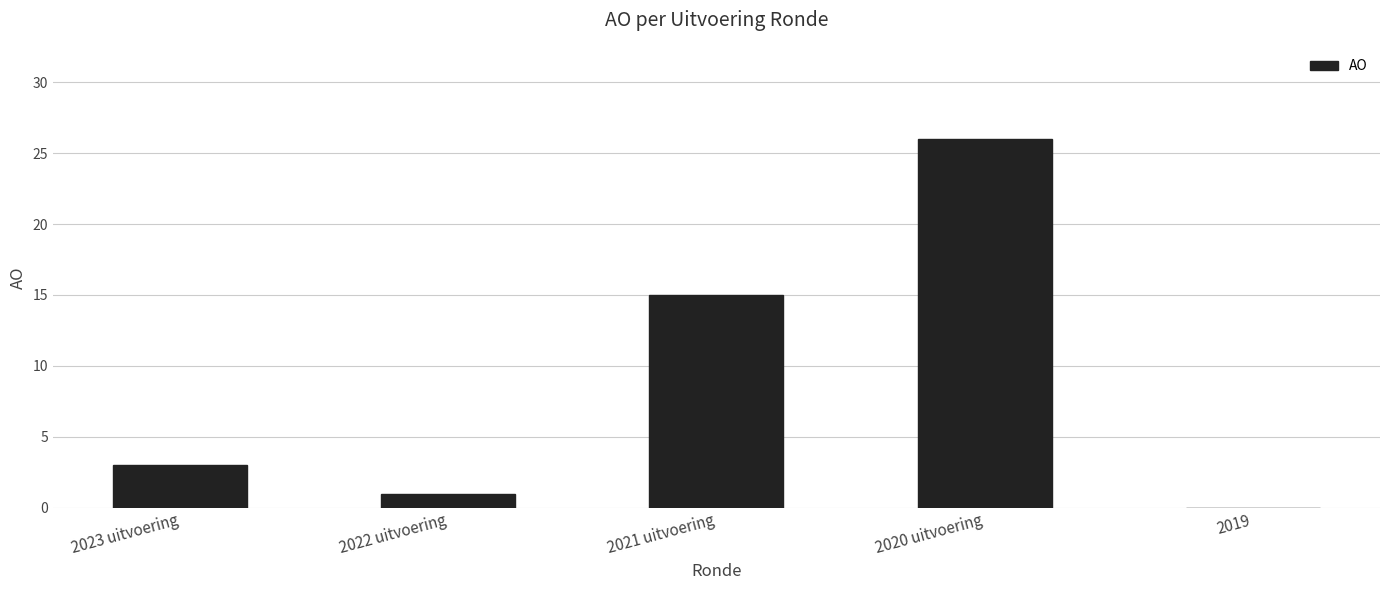

Where is the data nearest to the value 13?

2021 uitvoering